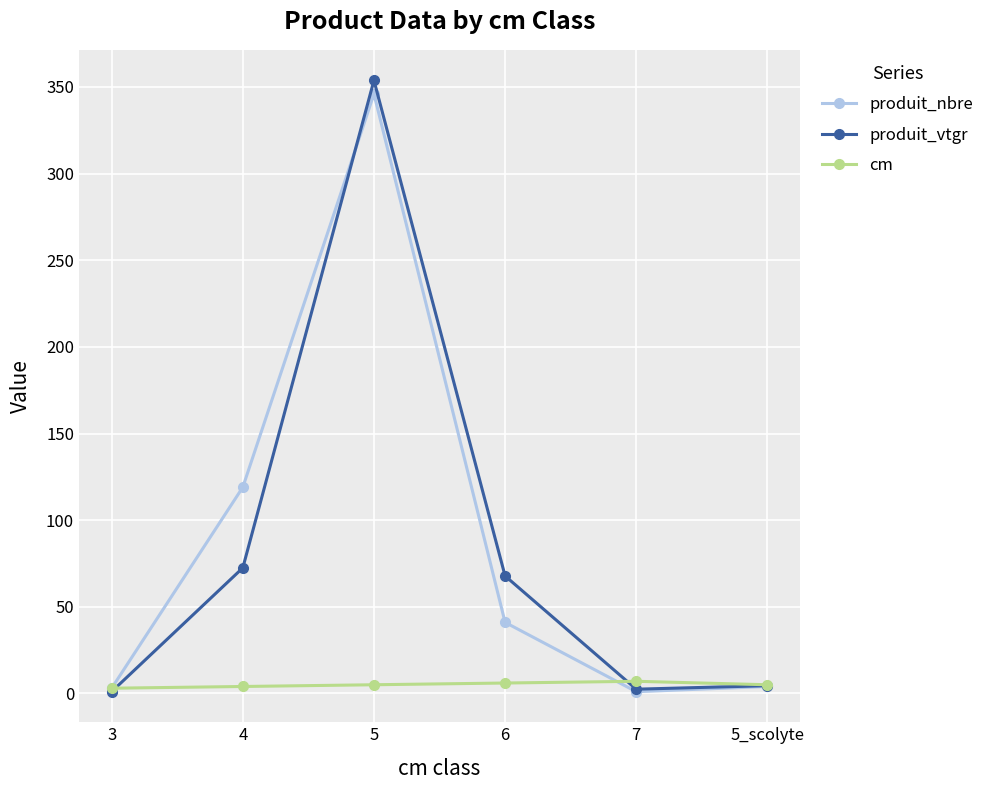

Is the value of produit_nbre at 3 greater than the value of produit_vtgr at 6?

No